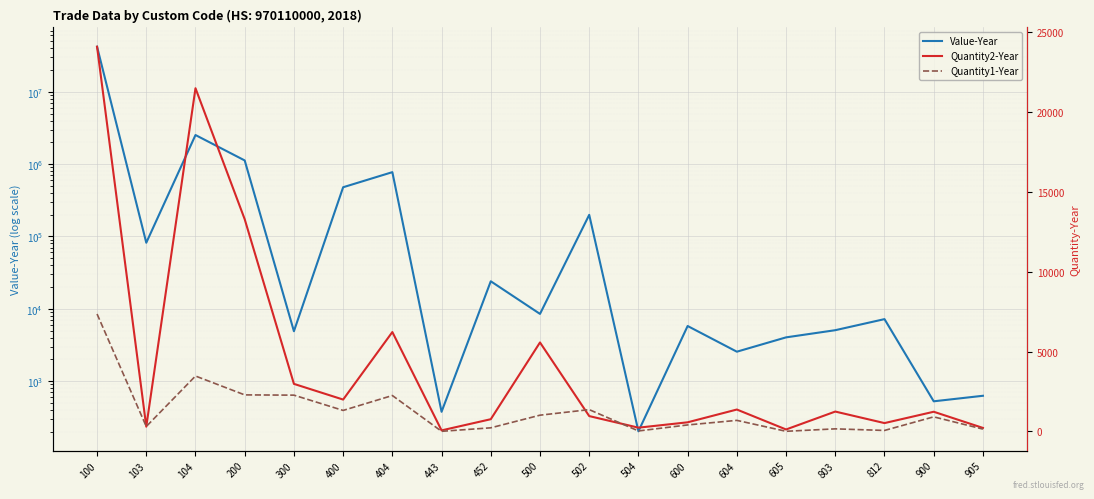

After their last crossing, which series has the higher values: Quantity1-Year or Quantity2-Year?

Quantity2-Year